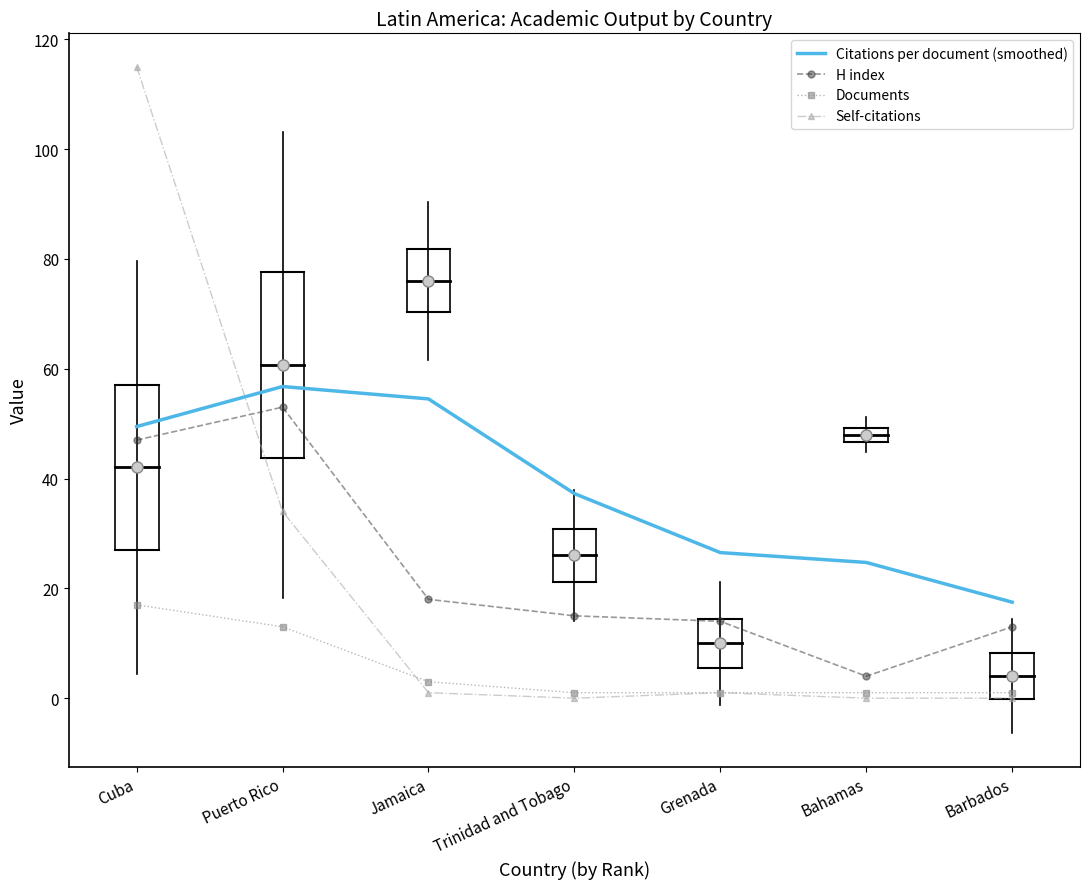

True or false: Documents and Citations per document (smoothed) intersect in this chart.

False